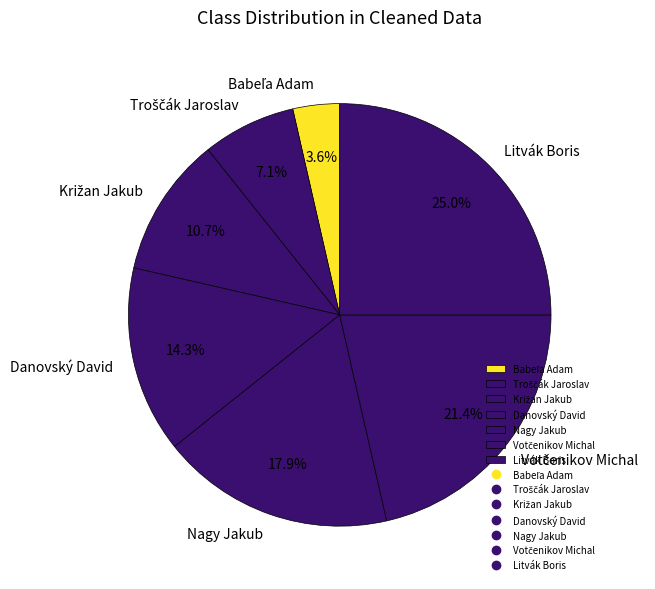

Which has a higher value, Danovský David or Nagy Jakub?

Nagy Jakub